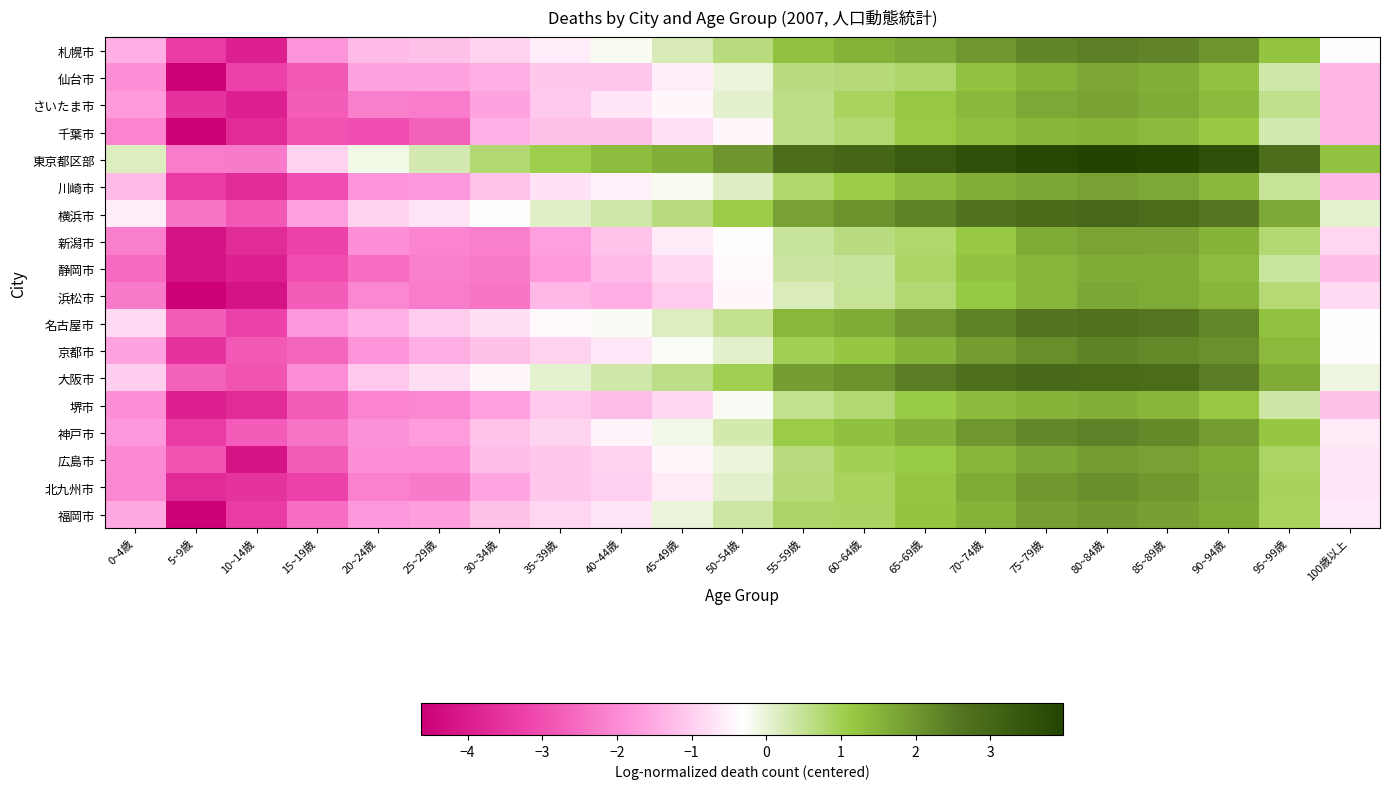

Which series has the largest total across all categories?

東京都区部